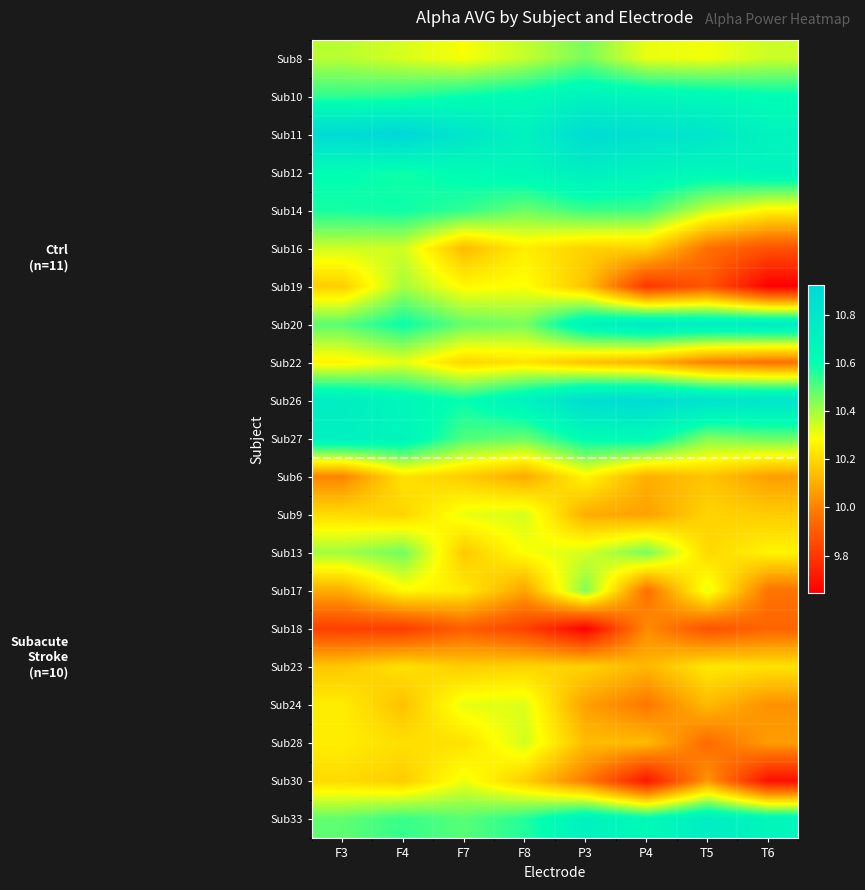

Which label corresponds to the largest value in the chart?

F4